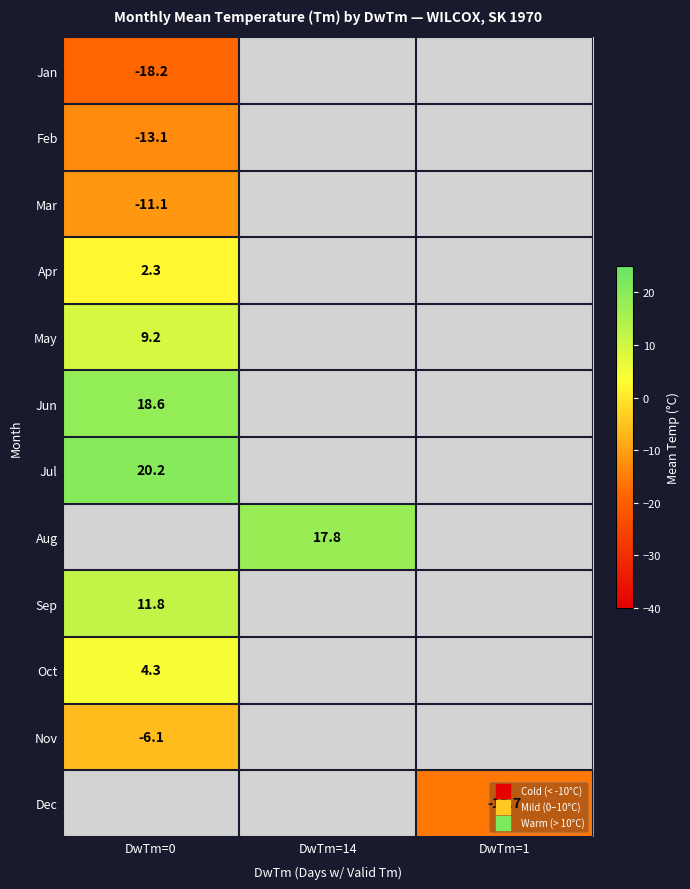

The value of Feb at DwTm=0 is -13.1. True or false?

True